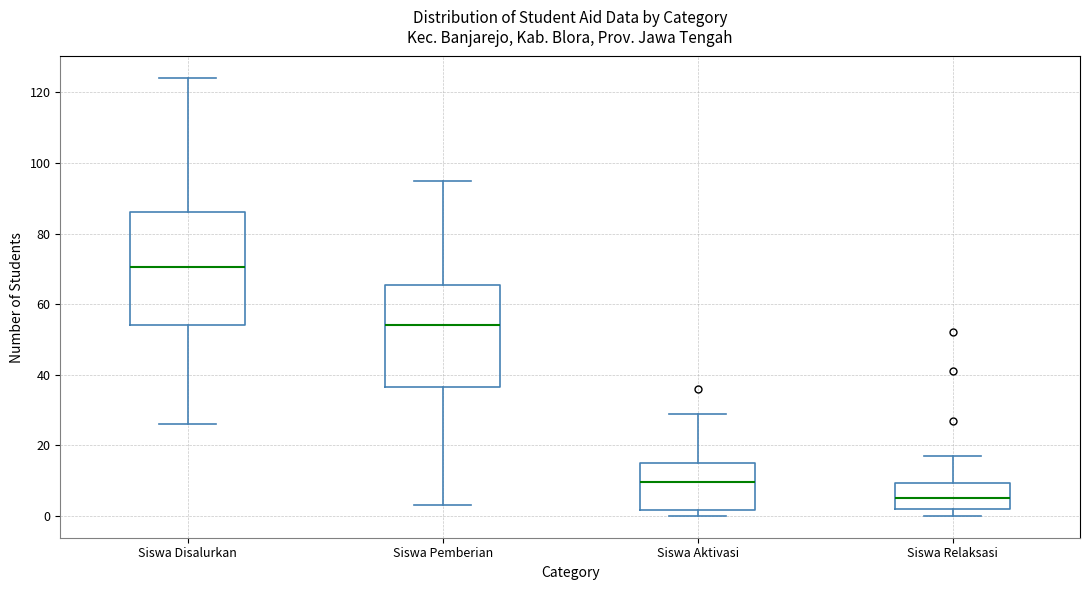

Reading left to right, read every box against the y-axis: the position of its median line, the range the box covers, and the ends of its whiskers. The values are not printed on the chart, so give them approximately, as read against the axis.

Siswa Disalurkan: median 70, box 54 to 86, whiskers 26 to 124
Siswa Pemberian: median 54, box 36 to 66, whiskers 4 to 96
Siswa Aktivasi: median 10, box 2 to 16, whiskers 0 to 30
Siswa Relaksasi: median 6, box 2 to 10, whiskers 0 to 18